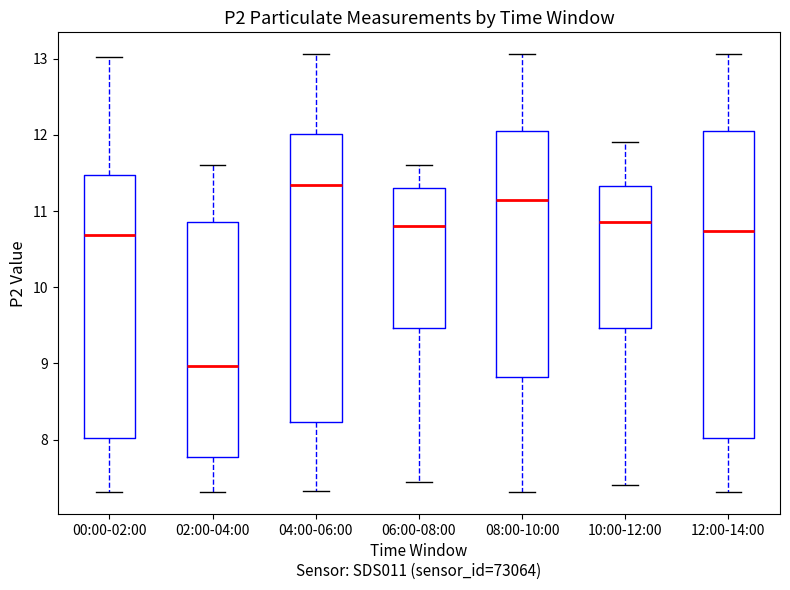

Which box is the tallest, from its lower edge to its upper edge?

12:00-14:00